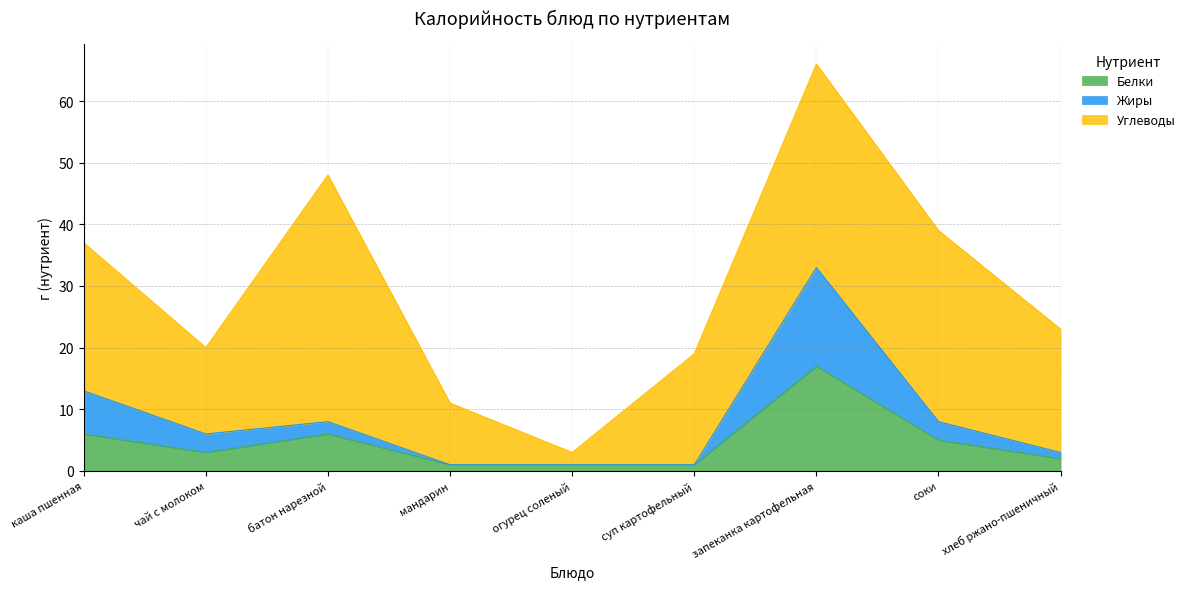

True or false: Белки and Жиры intersect in this chart.

False